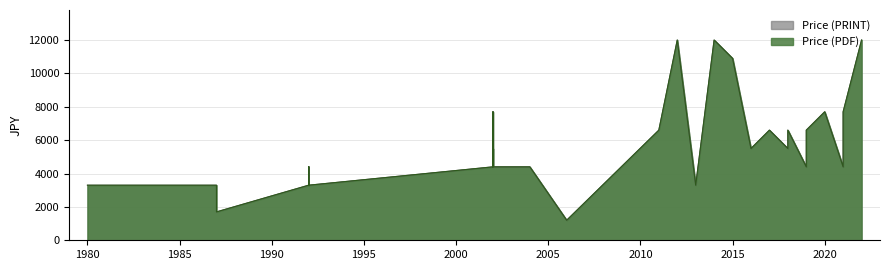

Reading right to left, list all the values displayed in this chart.

Price (PDF): 39=5500	38=4400	37=6600	36=12000	35=10900	34=6600	33=6600	32=6600	31=6600	30=4400	29=12000	28=6600	27=5500	26=4400	25=7700	24=4400	23=7700	22=3300	21=3300	20=3300	19=1200	18=3300	17=1200	16=3300	15=3300	14=4400	13=3300	12=5500	11=4400	10=1700	9=10900	8=3300	7=4400	6=3300	5=4400	4=4400	3=3300	2=7700	1=12000	0=4400
Price (PRINT): 39=5500	38=4400	37=6600	36=12000	35=10900	34=6600	33=6600	32=6600	31=6600	30=4400	29=12000	28=6600	27=5500	26=4400	25=7700	24=4400	23=7700	22=3300	21=3300	20=3300	19=1200	18=3300	17=1200	16=3300	15=3300	14=4400	13=3300	12=5500	11=4400	10=1700	9=10900	8=3300	7=4400	6=3300	5=4400	4=4400	3=3300	2=7700	1=12000	0=4400